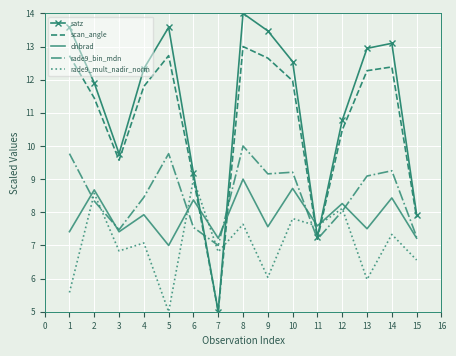

What are all the series names shown in the legend?

satz, scan_angle, dnbrad, rade9_bin_mdn, rade9_mult_nadir_norm